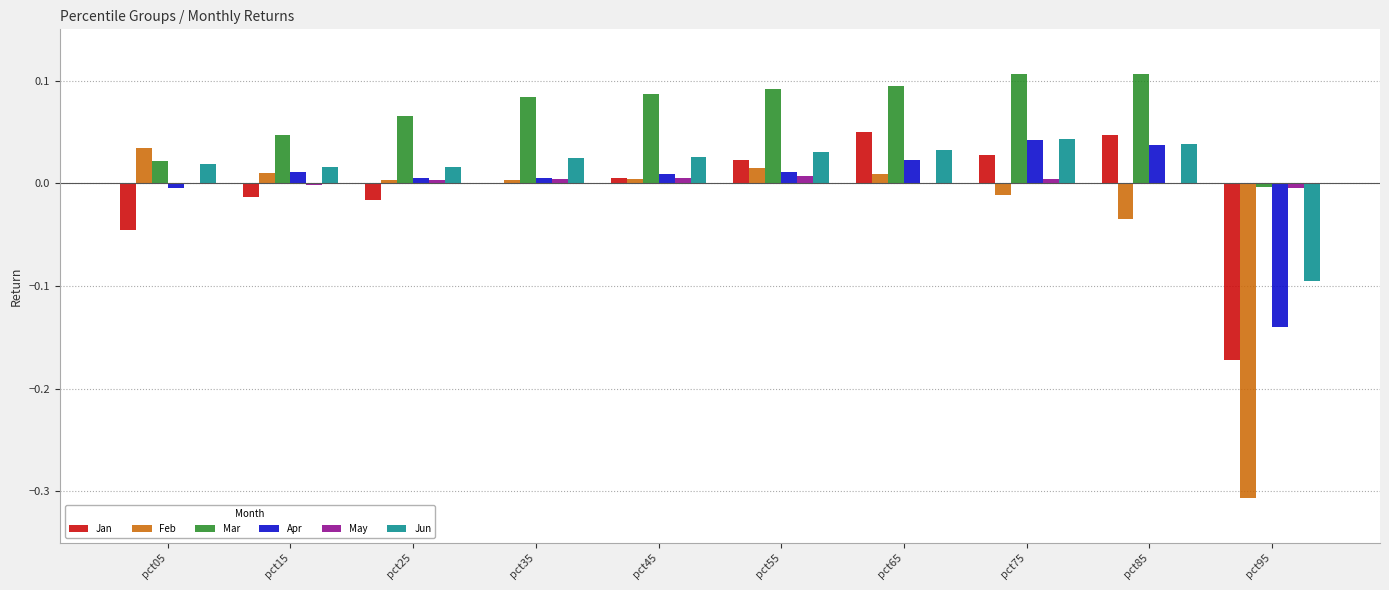

Is the value of Apr at pct95 greater than the value of May at pct05?

No